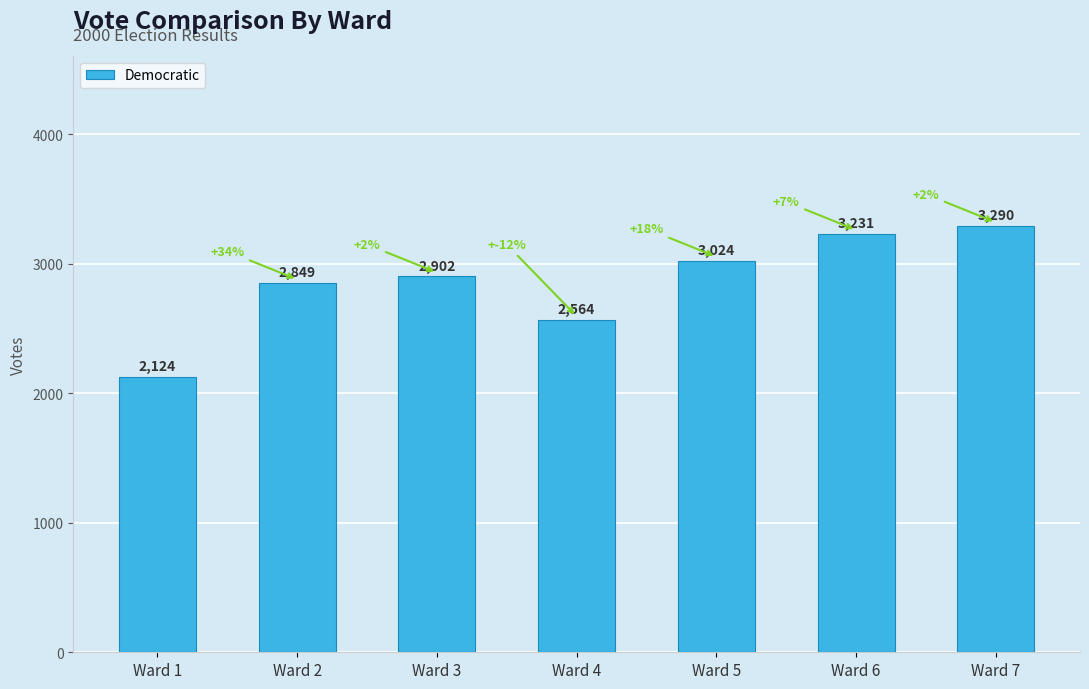

What is the value of the 6th bar from the left?

3231